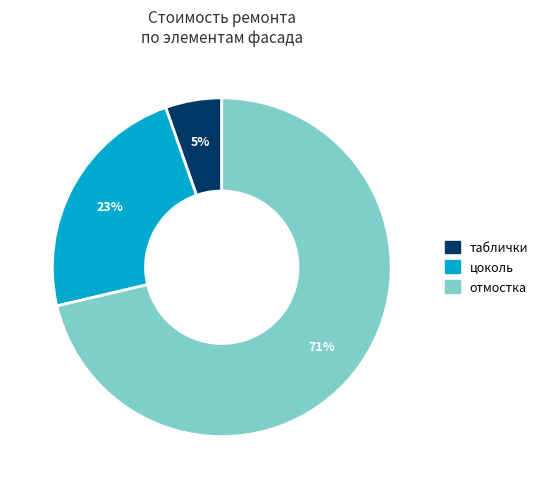

Does any single category account for the majority?

Yes